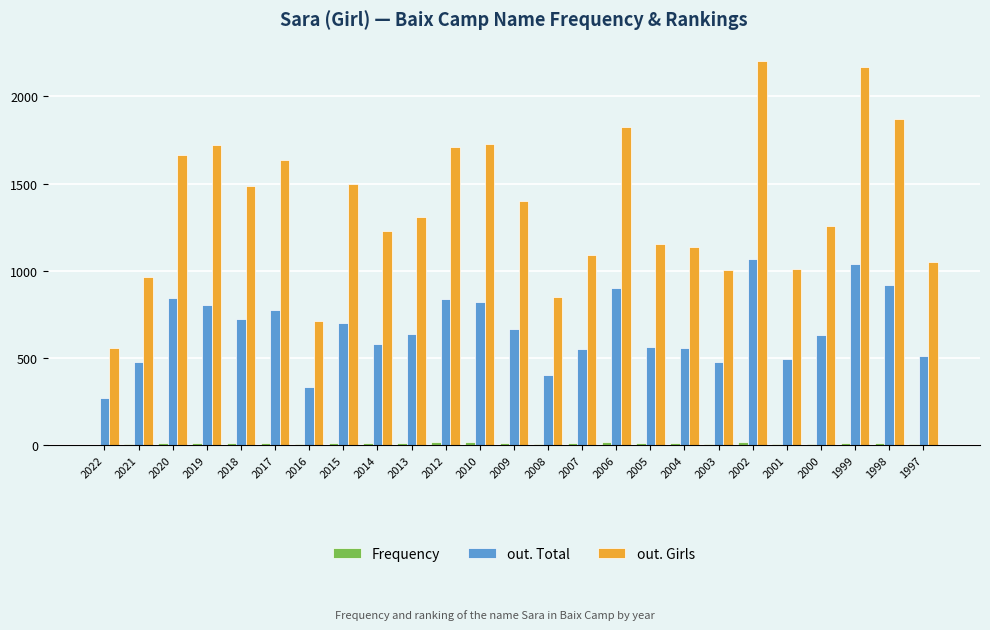

What is the sum of the out. Total values at 1998 and 2004?

1475